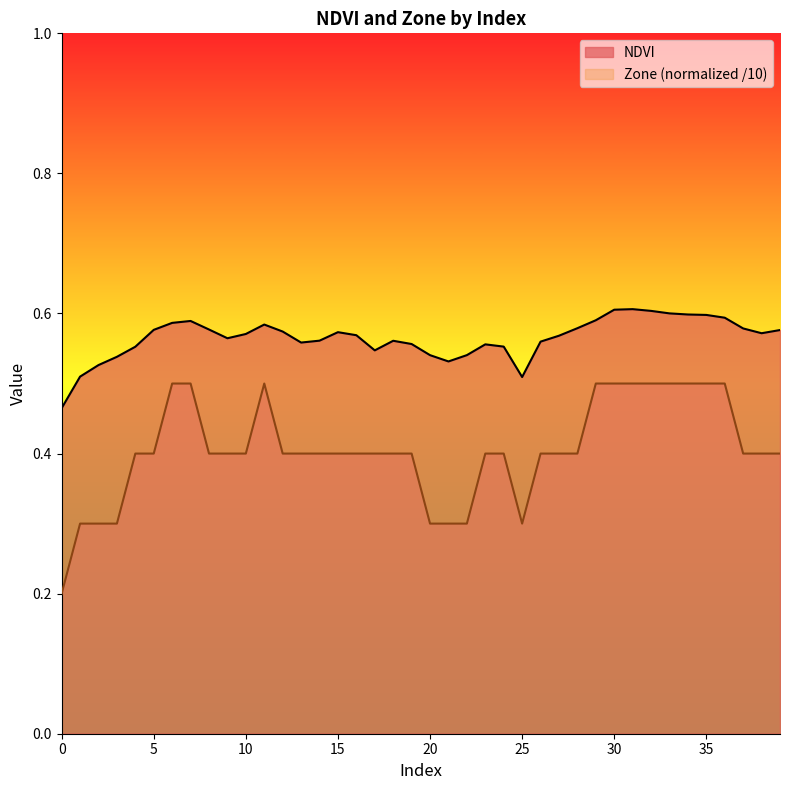

What is the difference between the second highest and minimum values in the Zone series?

0.3